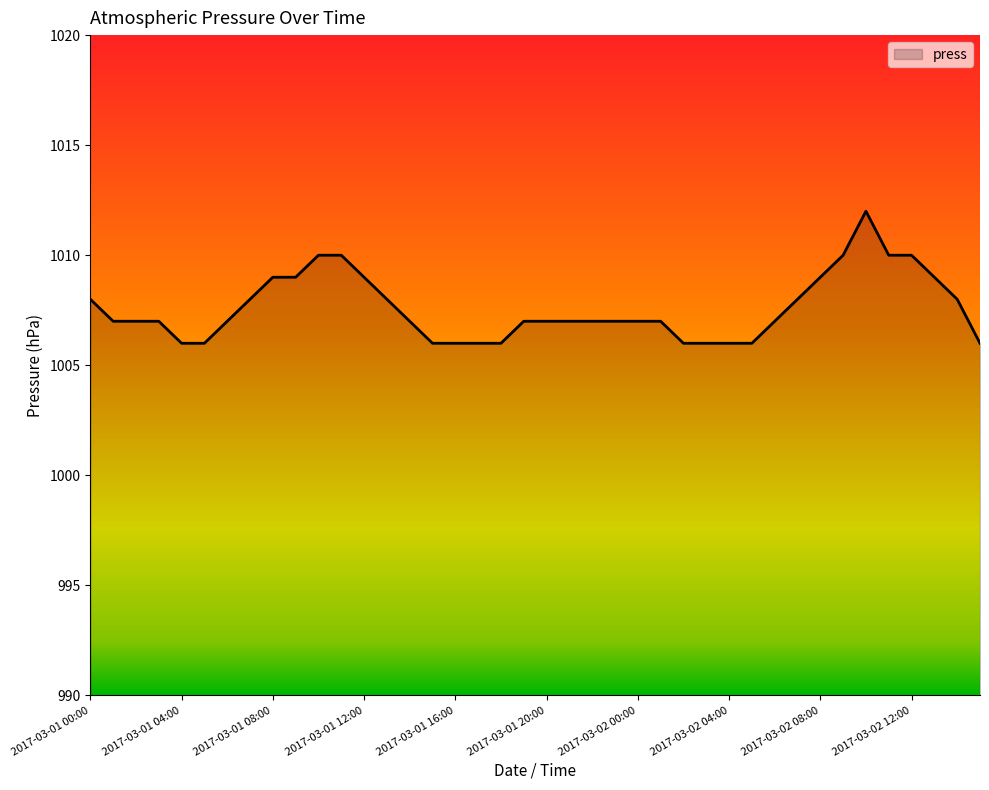

What is the maximum value shown in the chart?

1012